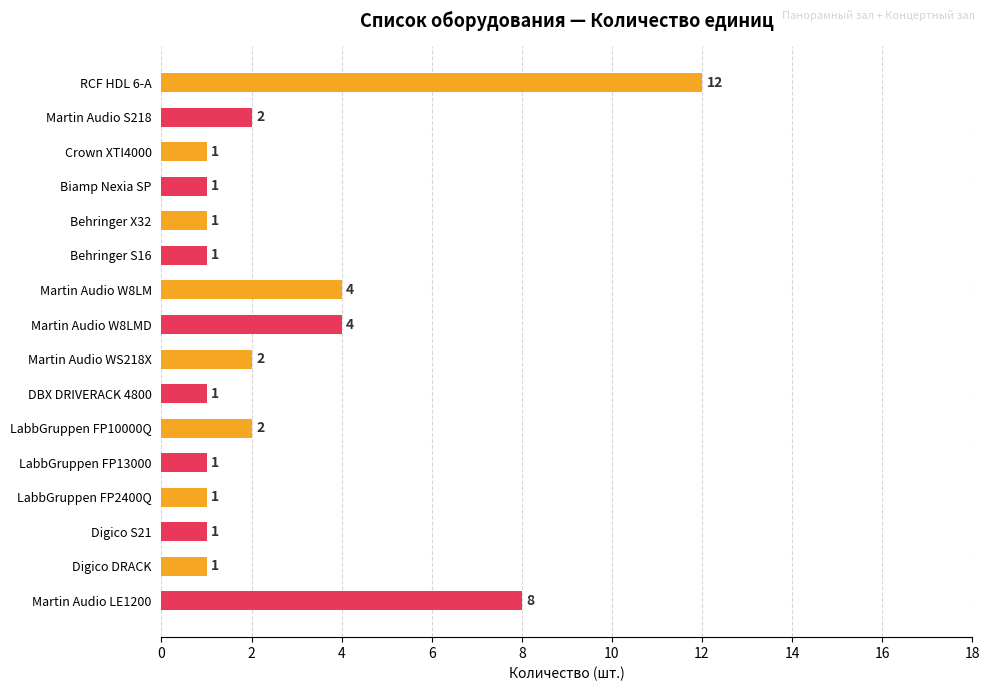

Is it true that the value at Martin Audio W8LM is 1?

False